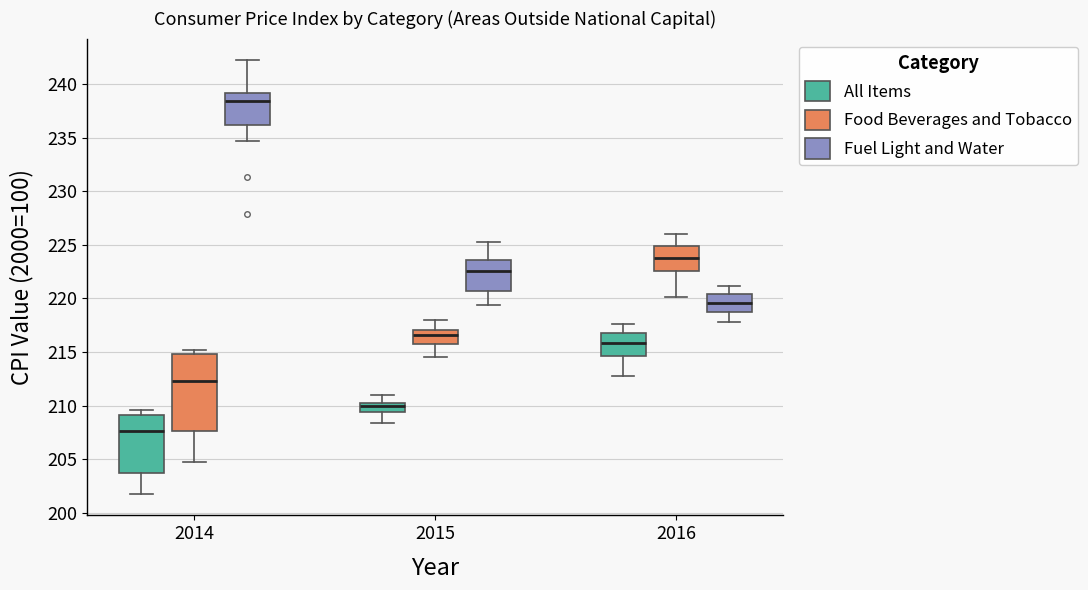

Which box is the tallest, from its lower edge to its upper edge?

2014 (Food Beverages and Tobacco)